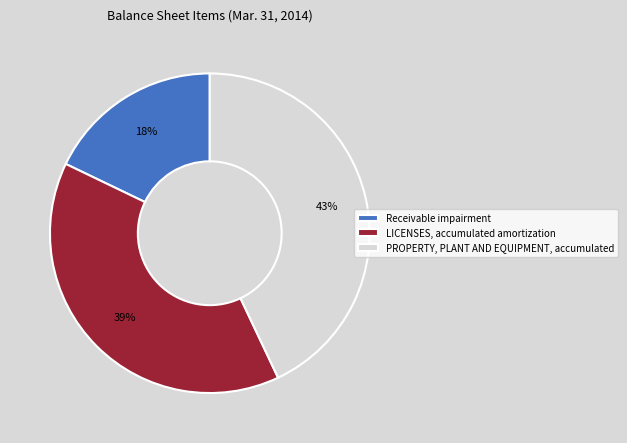

True or false: PROPERTY, PLANT AND EQUIPMENT, accumulated accounts for 31% of the total.

False